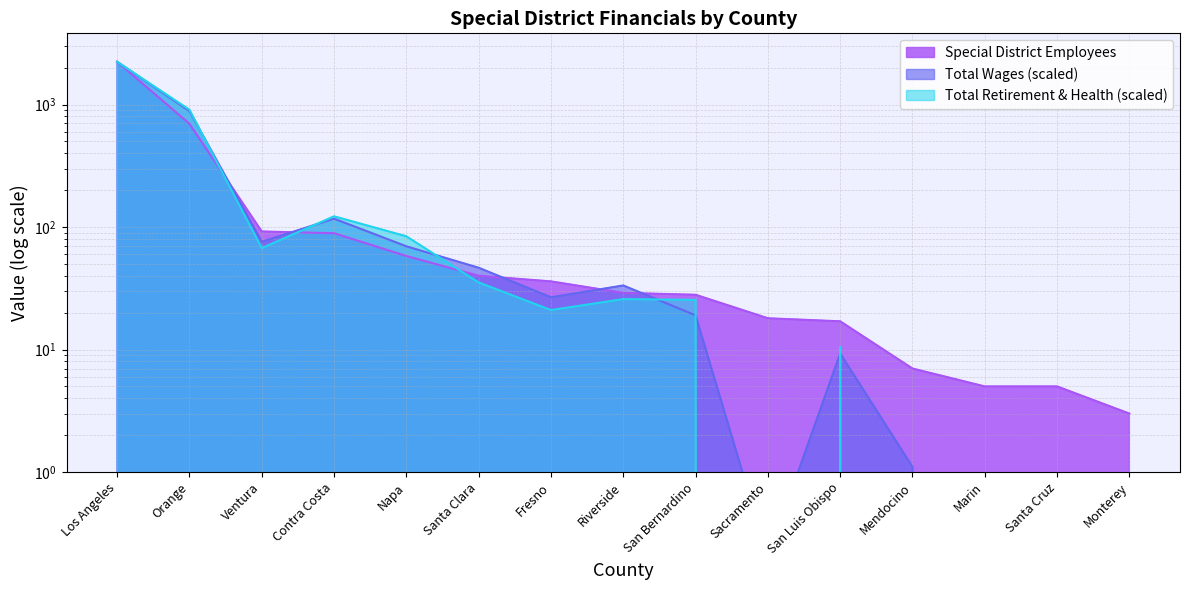

What is the difference between the maximum and minimum values in the Special District Employees series?

2229.0